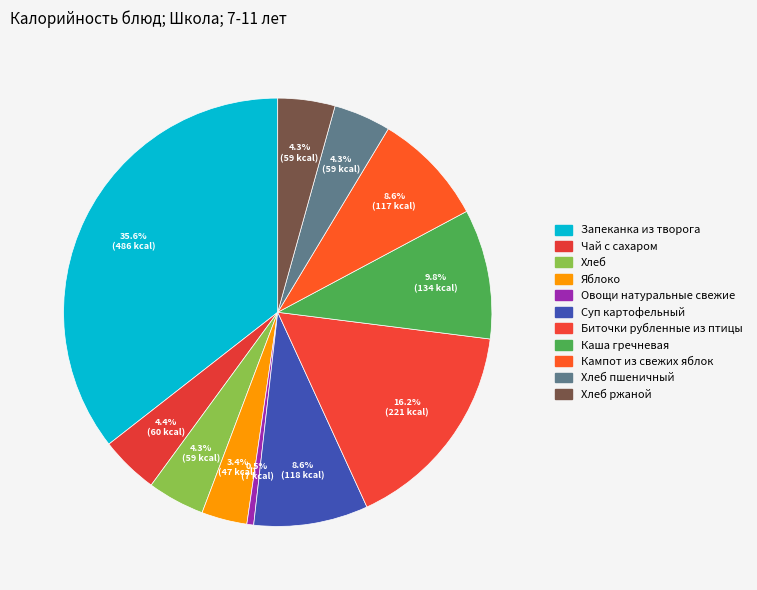

How many slices are in this pie chart?

11